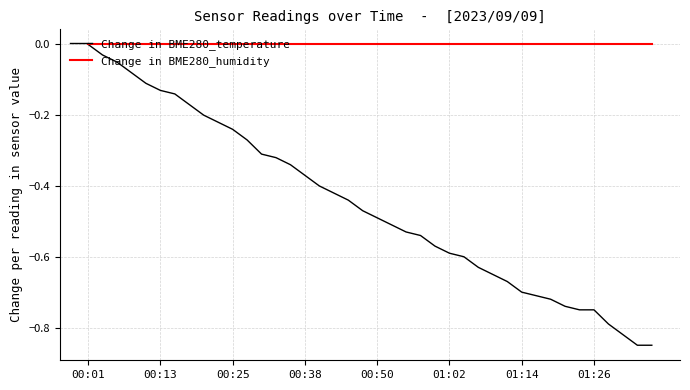

How many negative values does the Change in BME280_temperature series have?

39